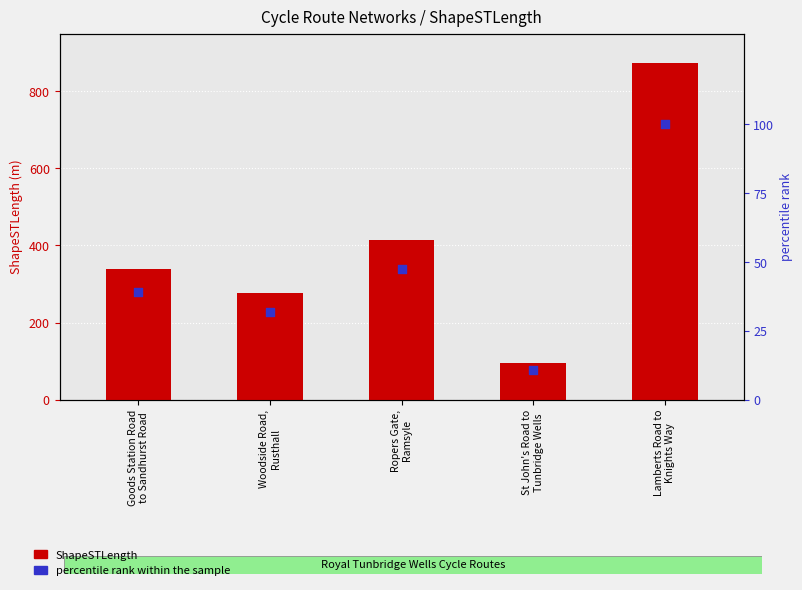

Which series contains the highest Y value?

ShapeSTLength